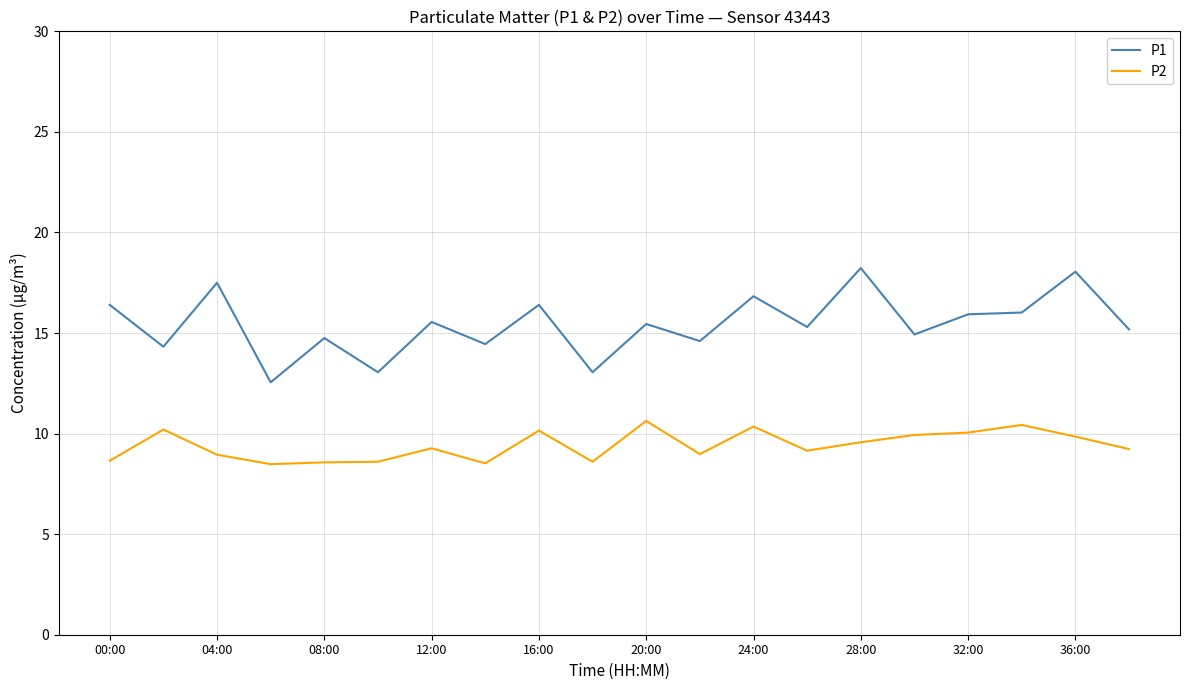

What is the minimum value for P2?

8.5